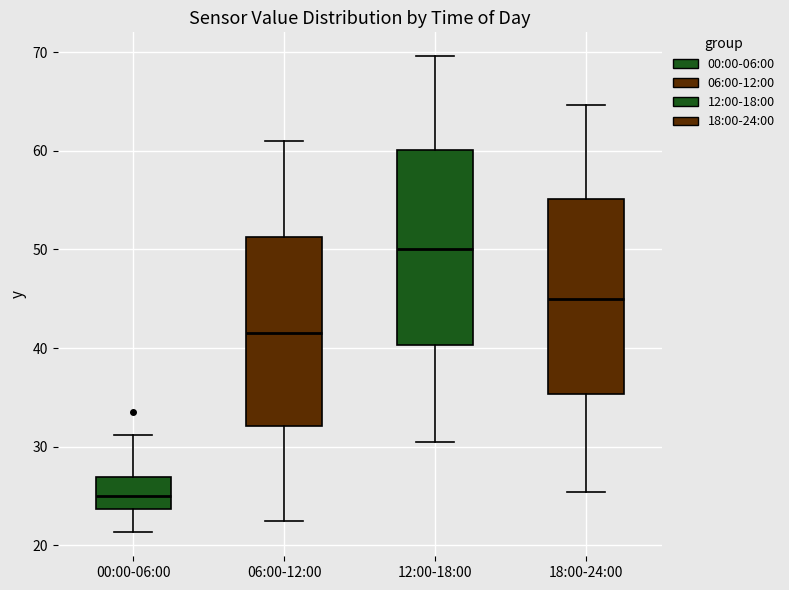

Which box has the lowest median line?

00:00-06:00